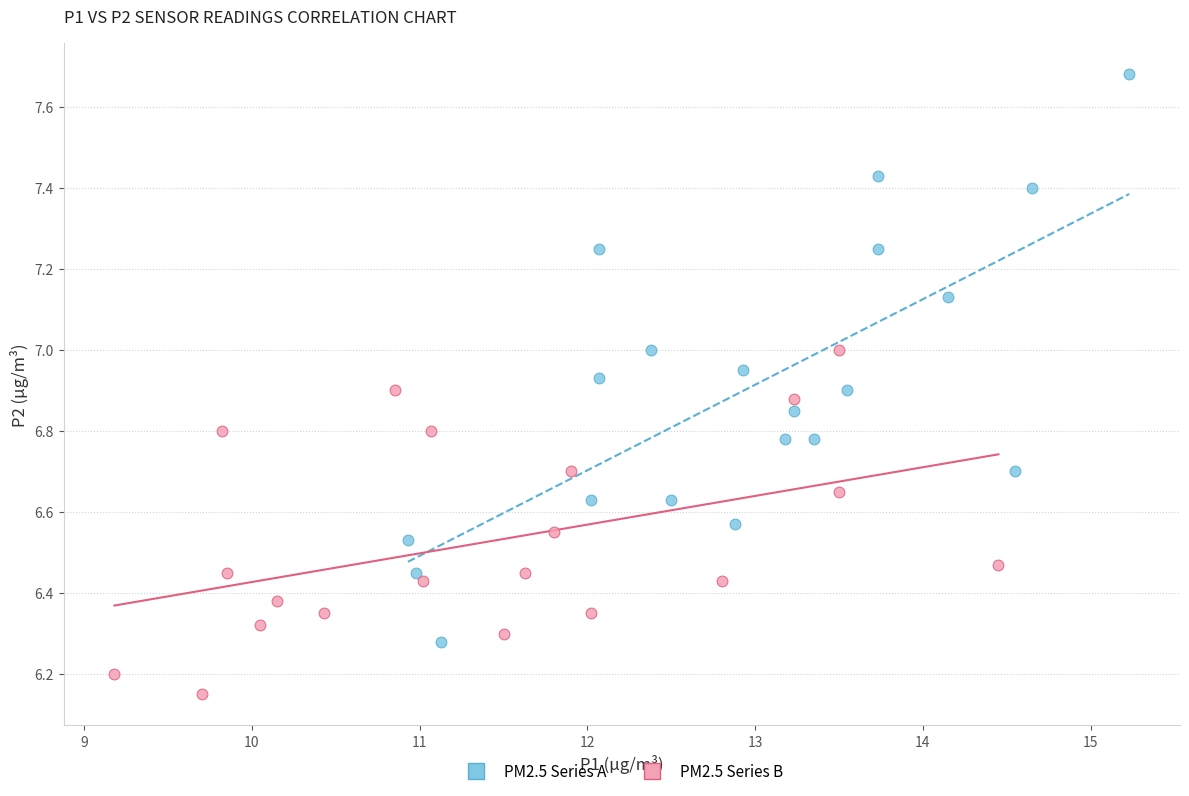

Which series reaches the maximum Y coordinate?

PM2.5 Series A